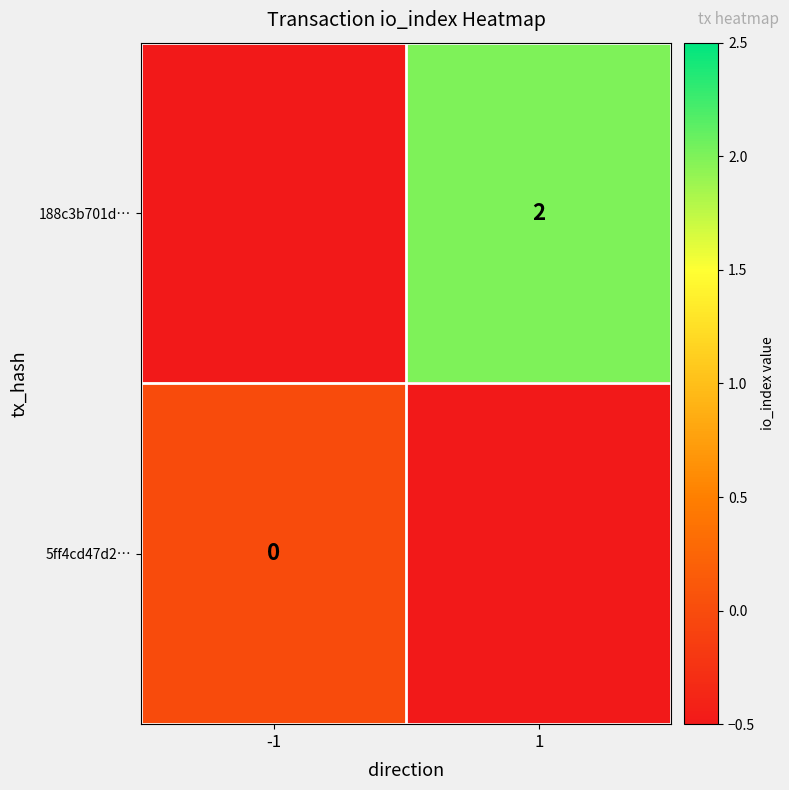

Is the value of 188c3b701d… at 1 greater than the value of 5ff4cd47d2… at -1?

Yes